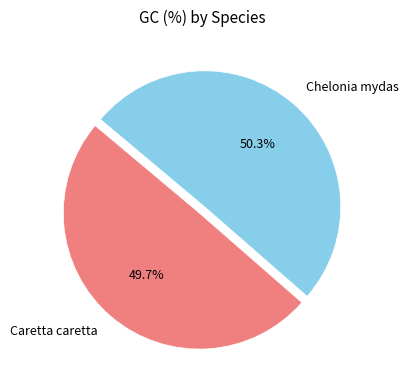

How many segments does this pie chart have?

2